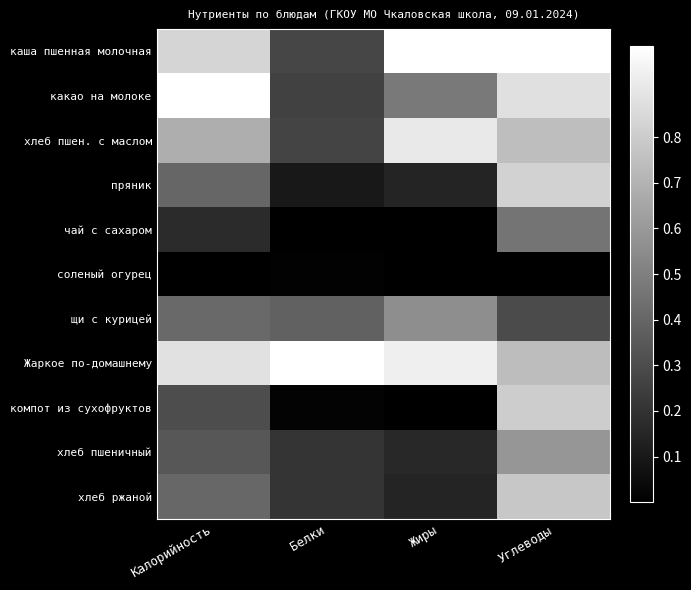

Rank the series at Белки from lowest to highest value.

чай с сахаром, соленый огурец, компот из сухофруктов, пряник, хлеб ржаной, хлеб пшеничный, какао на молоке, хлеб пшен. с маслом, каша пшенная молочная, щи с курицей, Жаркое по-домашнему